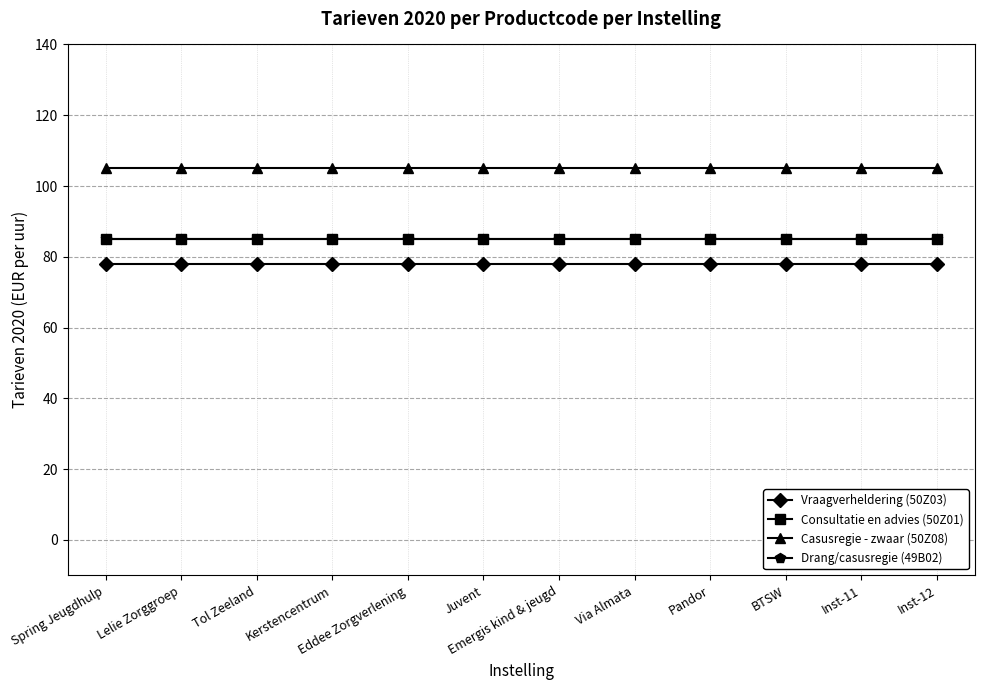

Is the value of Casusregie - zwaar (50Z08) at Emergis kind & jeugd greater than the value of Vraagverheldering (50Z03) at Emergis kind & jeugd?

Yes